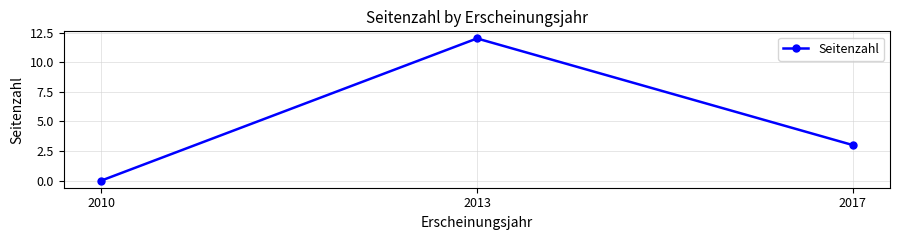

Reading left to right, list all the values displayed in this chart.

2010=0	2013=12	2017=3